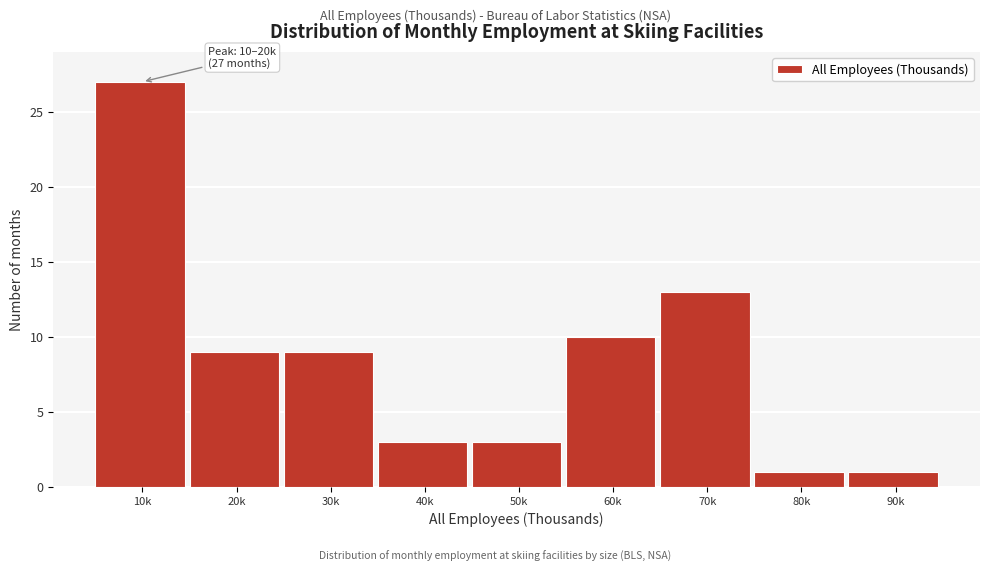

Reading right to left, what are all the values shown in this chart?

1	1	13	10	3	3	9	9	27